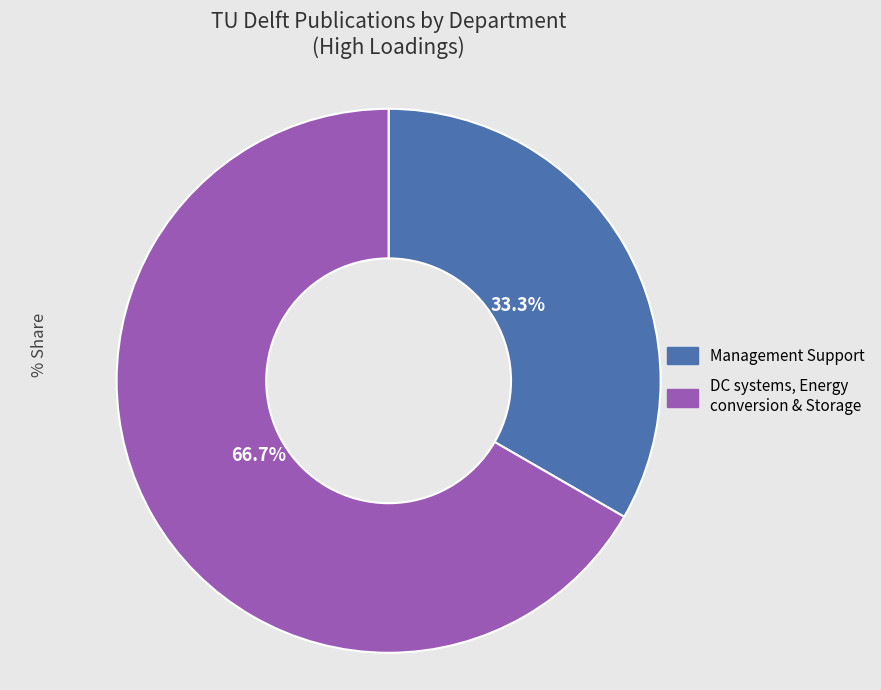

Is there any slice that represents more than half of the pie?

Yes